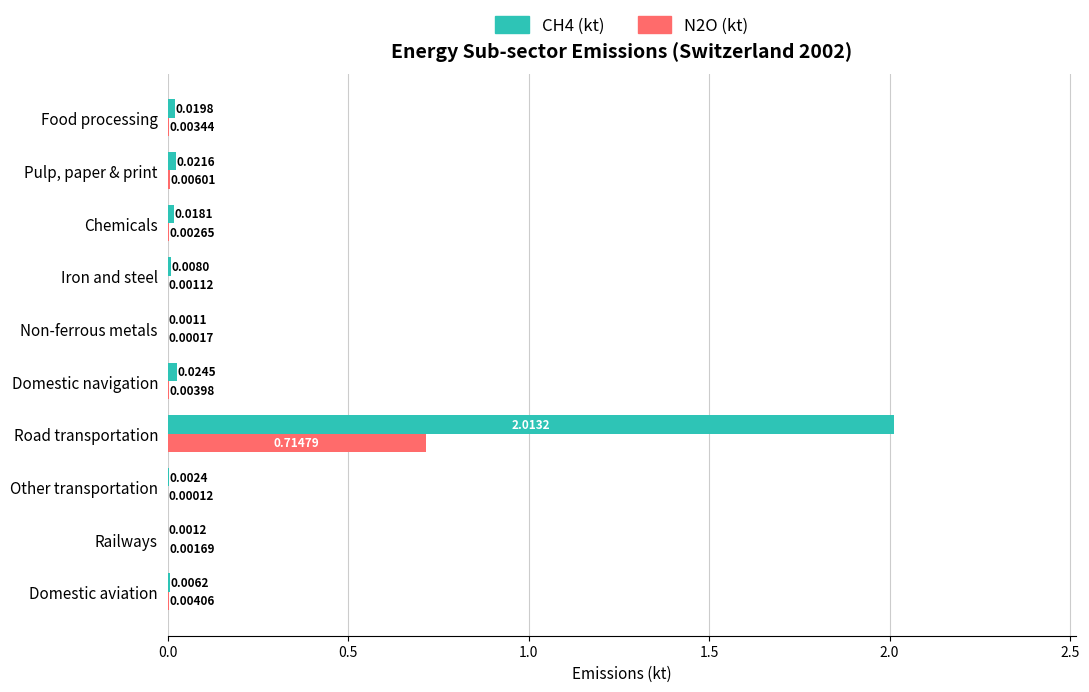

Where is CH4 (kt) nearest to the value 1?

Domestic navigation